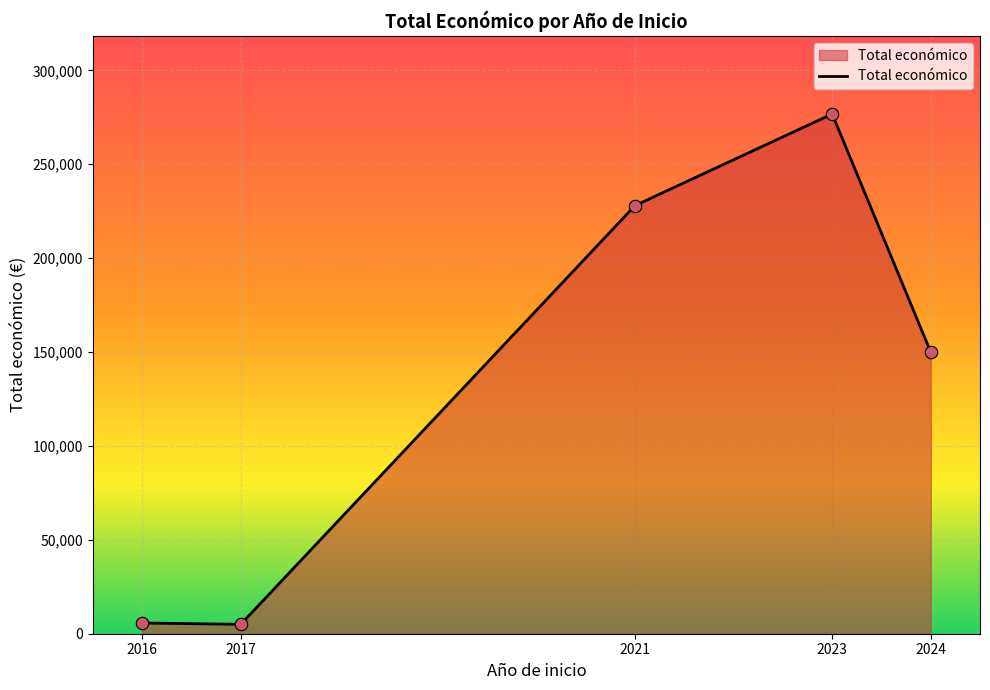

Which has a higher value, 2017 or 2021?

2021